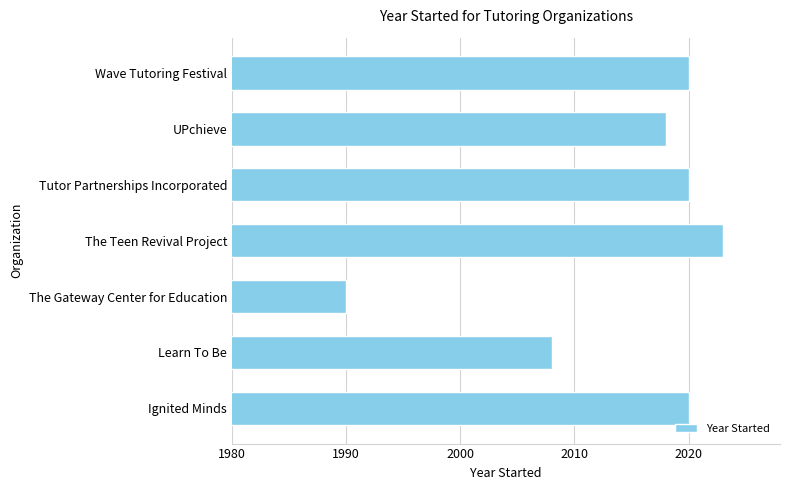

Which has a higher value, UPchieve or The Gateway Center for Education?

UPchieve